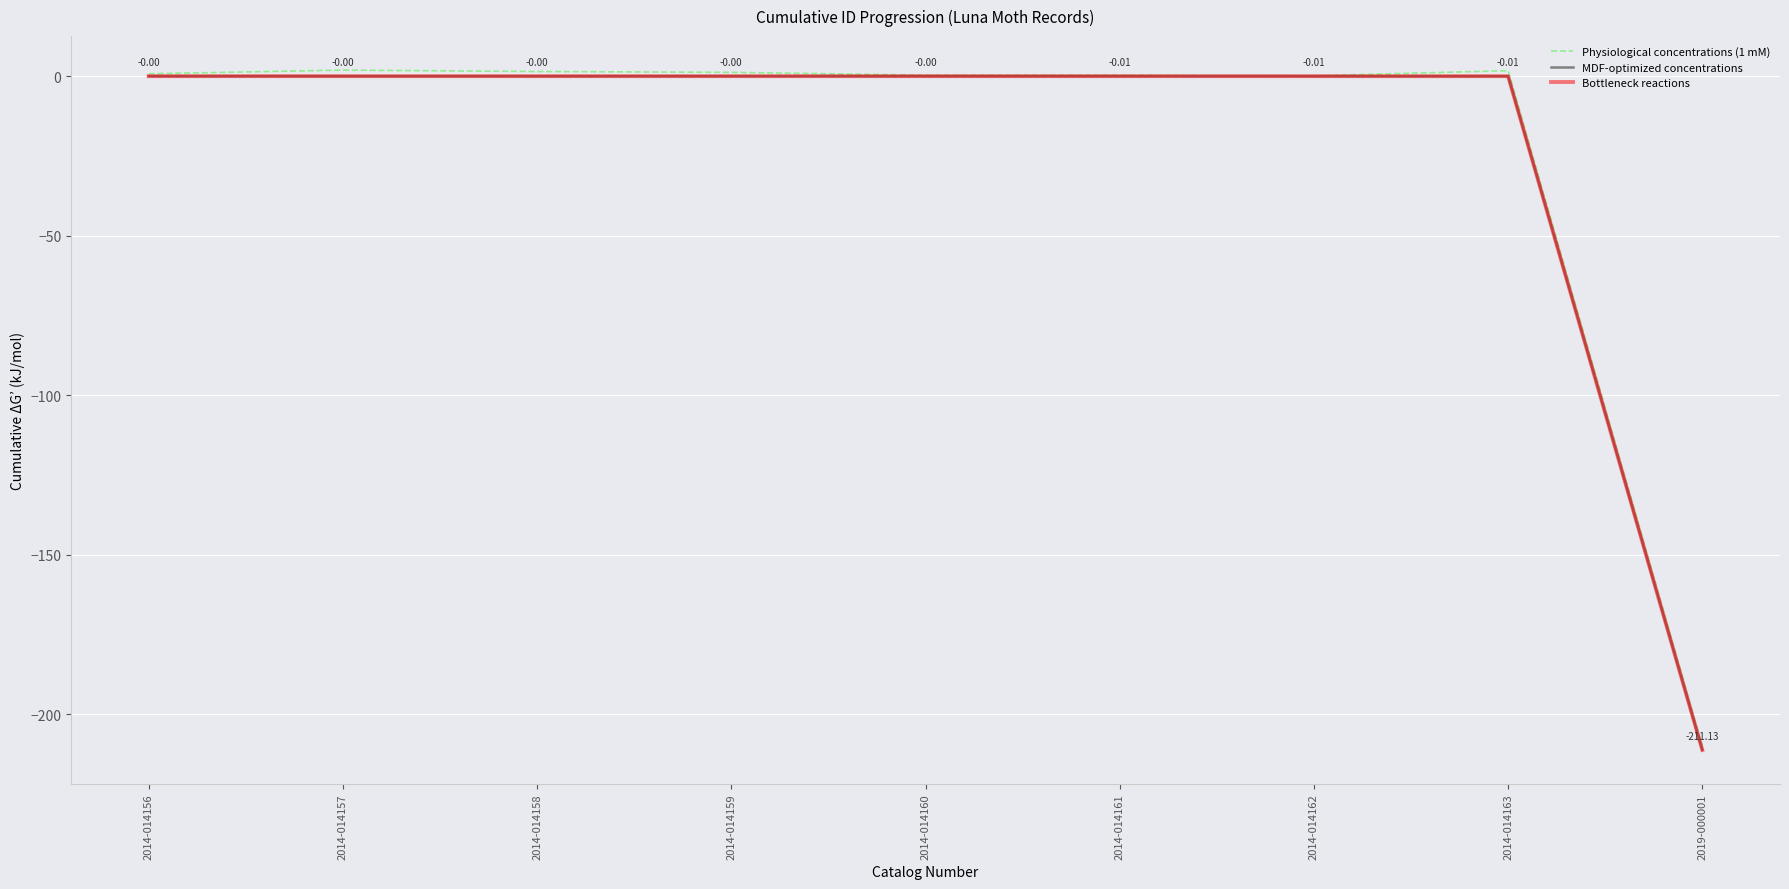

The value of Physiological concentrations (1 mM) at 2014-014158 is 0.4. True or false?

False